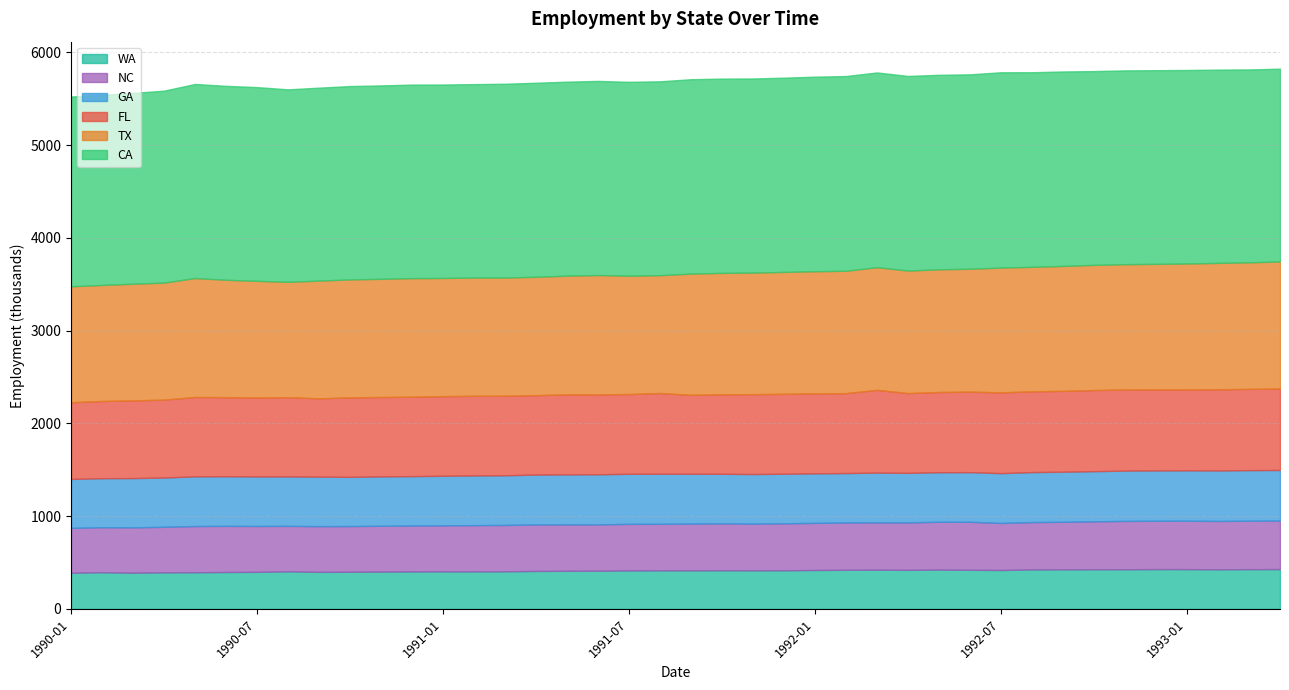

What is the value of the FL point at the 16th from the left?

856.3